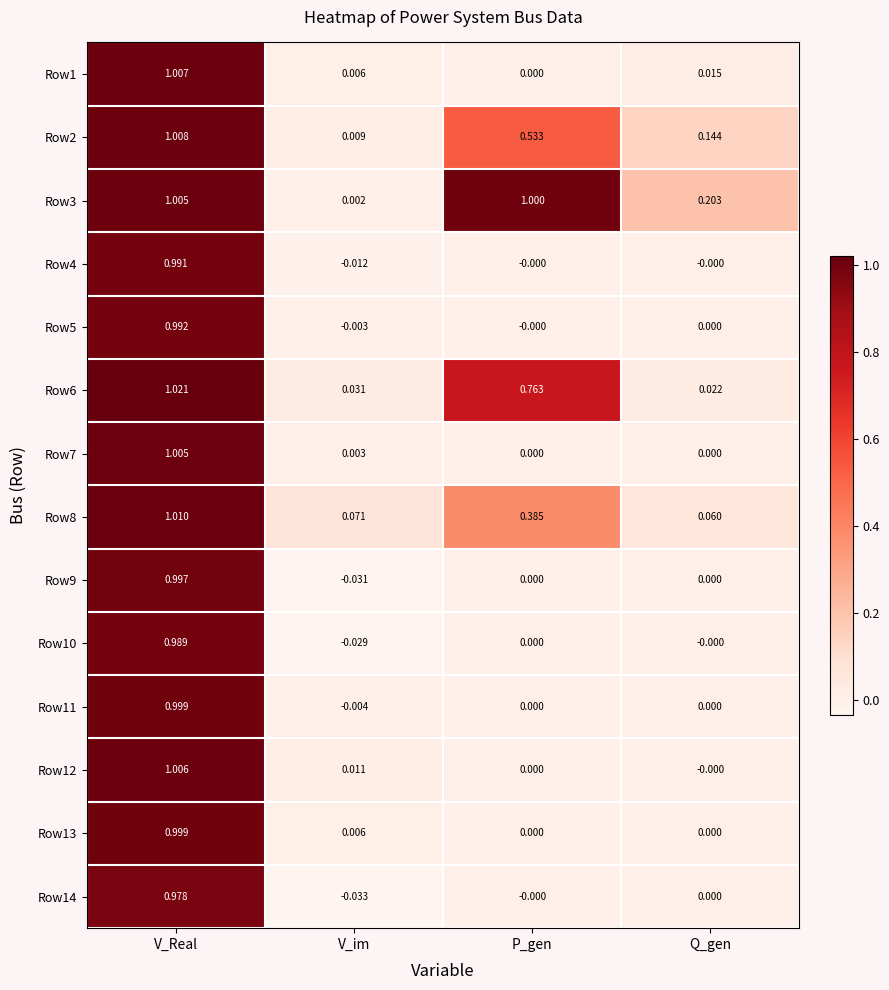

List the labels in order of Row2 value, largest first.

V_Real, P_gen, Q_gen, V_im